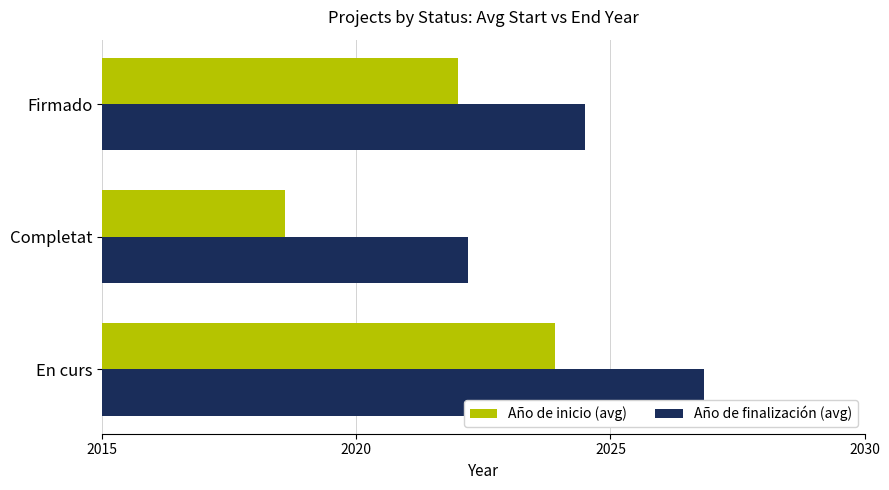

What is the total value across all series at Completat?

4040.8